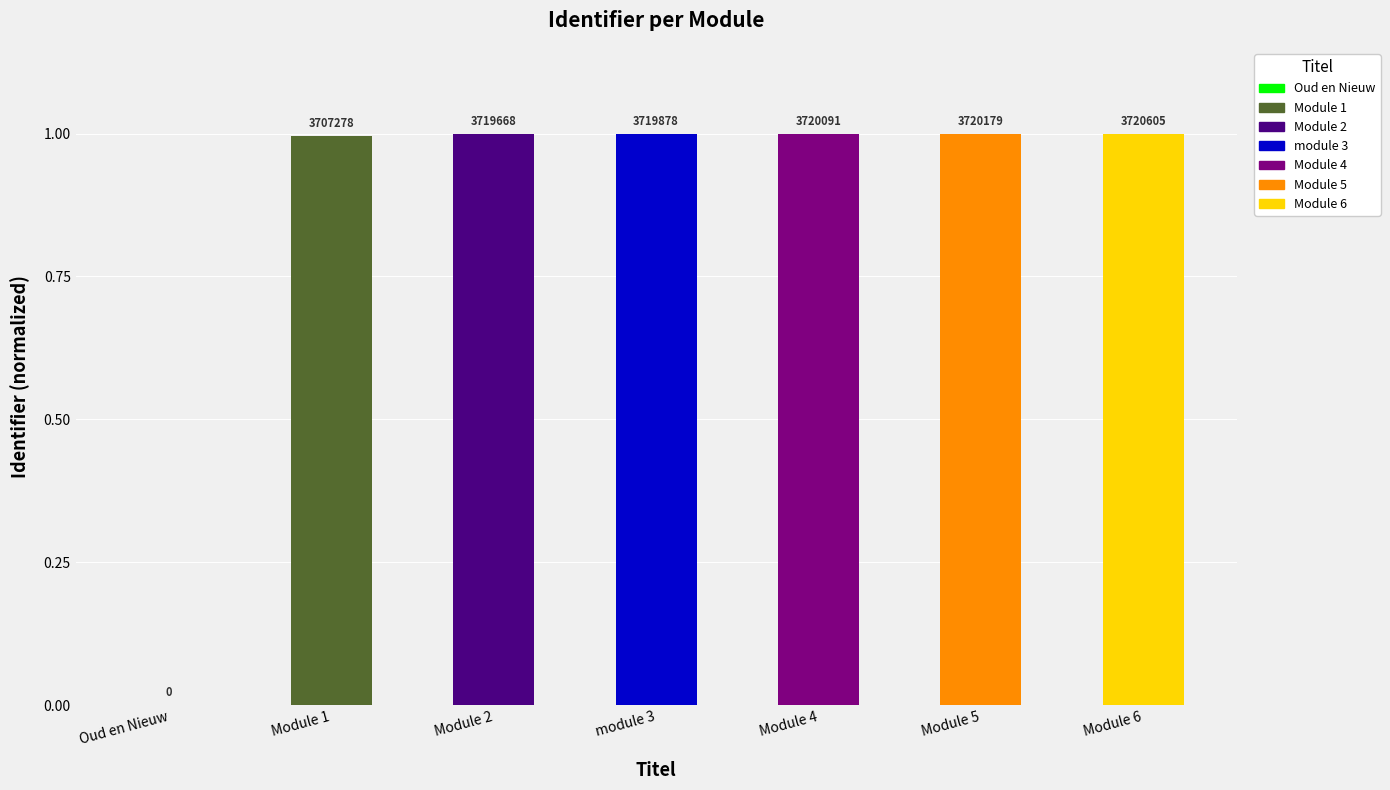

Reading right to left, what are all the values shown in this chart?

1.0	1.0	1.0	1.0	1.0	1.0	0.0